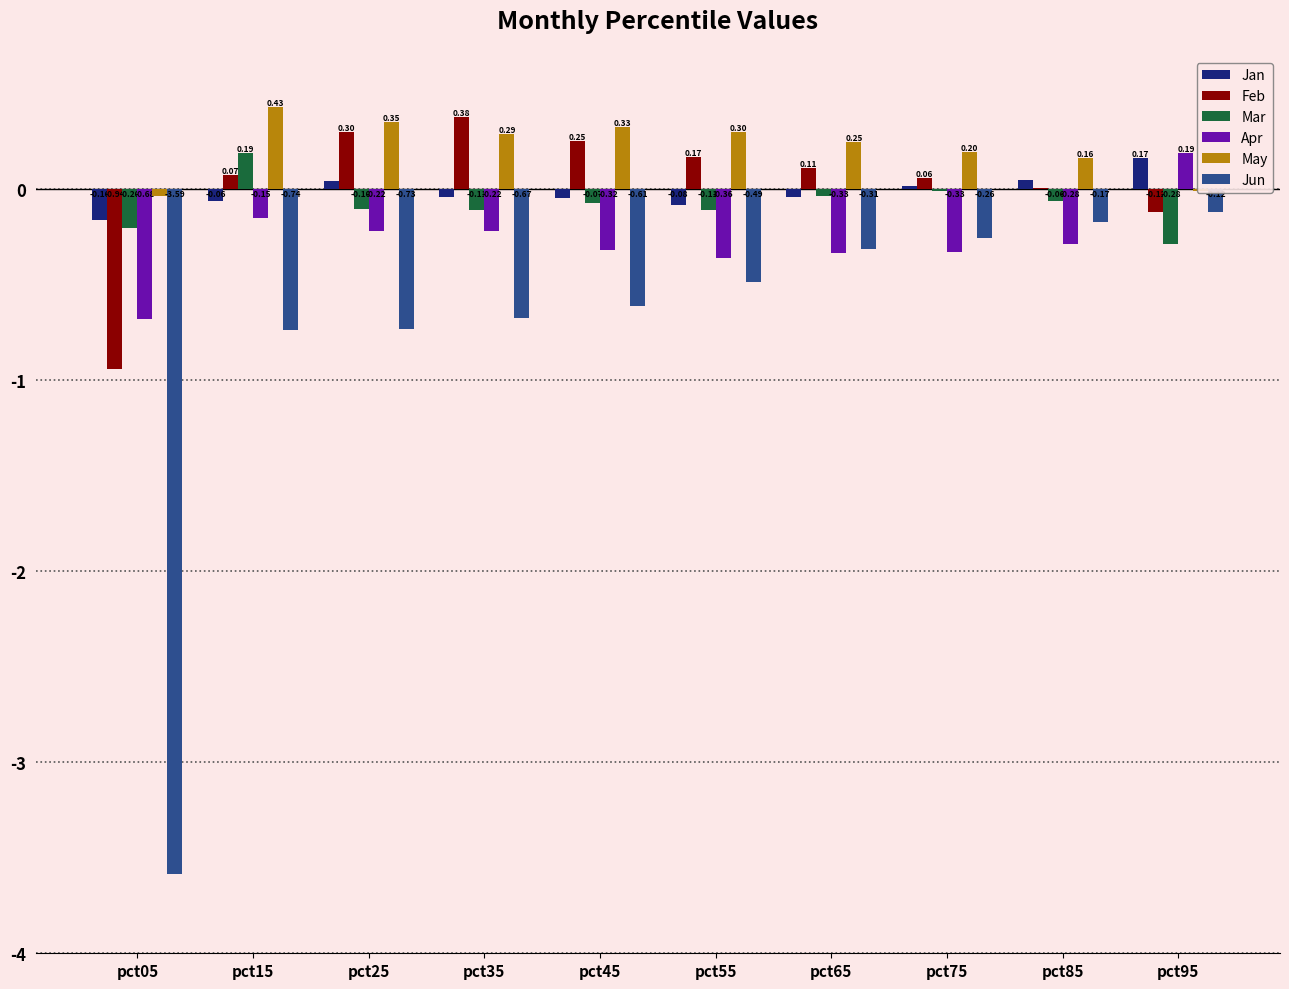

Is the value of Feb at pct15 greater than the value of Apr at pct75?

Yes